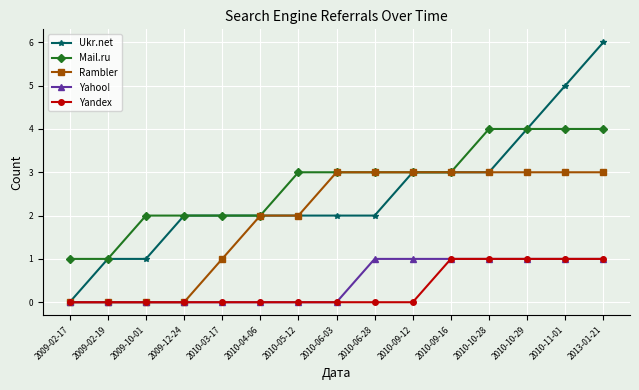

Which series has the largest range (max minus min)?

Ukr.net